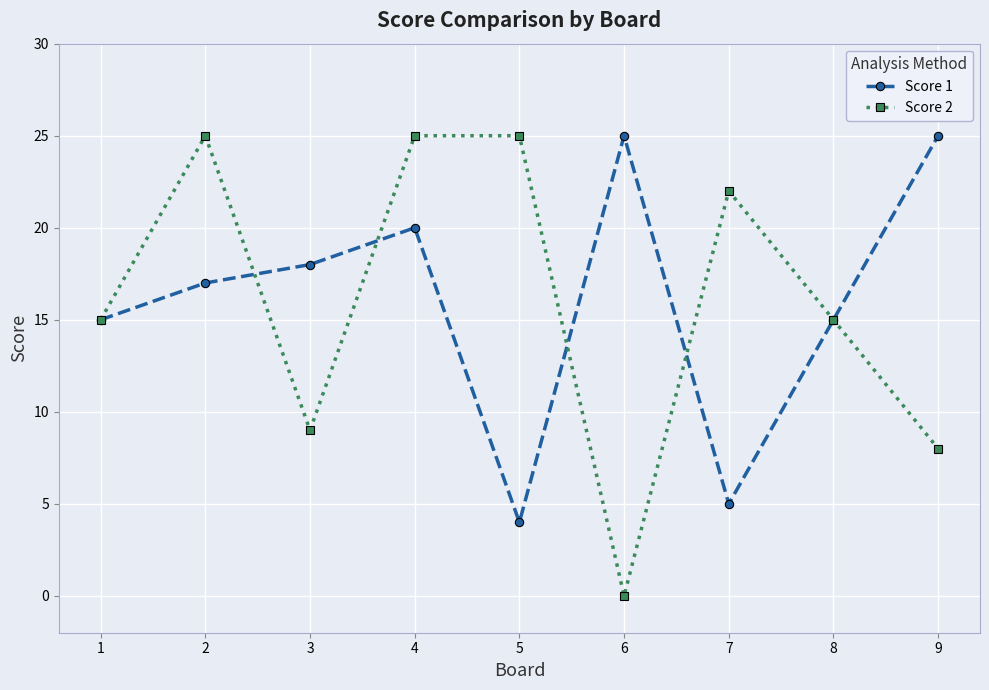

Reading left to right, extract all data points from this chart.

Score 1: 15	17	18	20	4	25	5	15	25
Score 2: 15	25	9	25	25	0	22	15	8